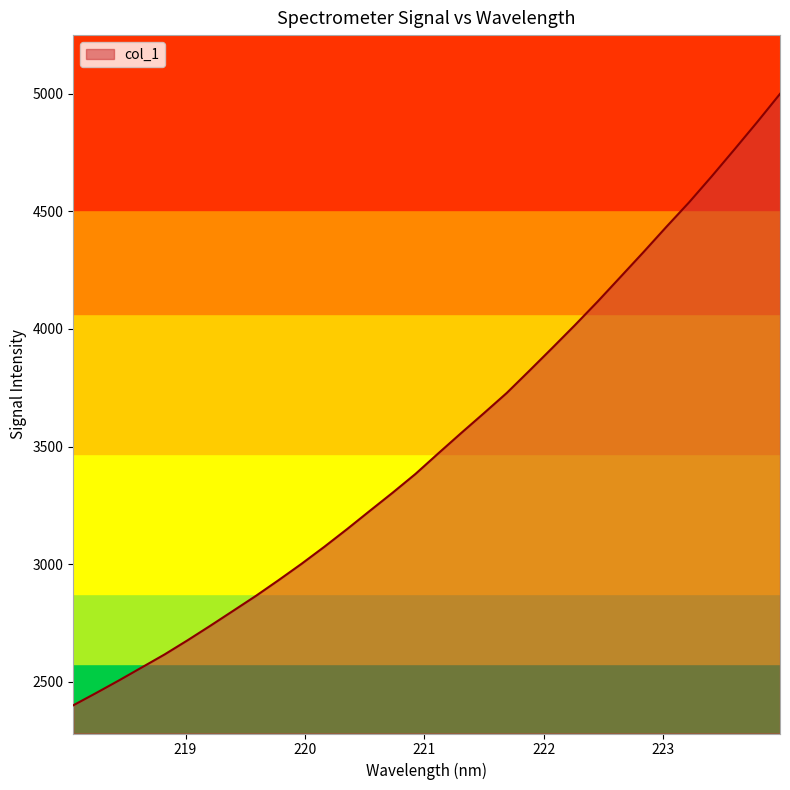

What is the minimum value shown in the chart?

2399.5